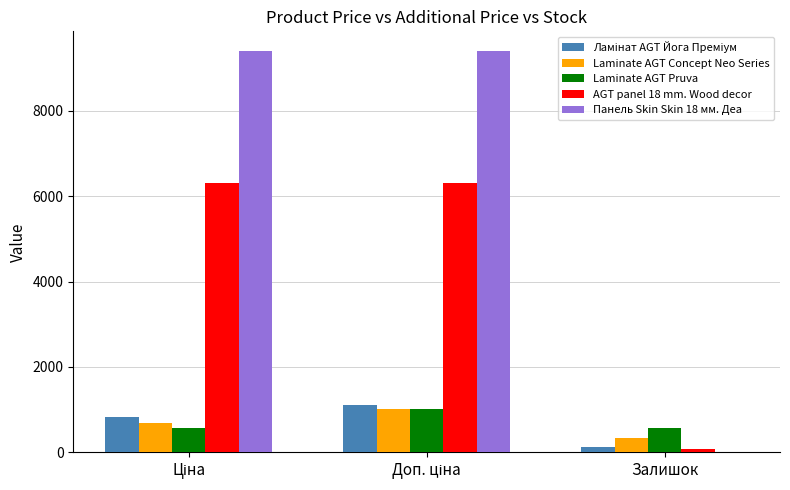

What is the maximum value for Laminate AGT Concept Neo Series?

1024.6